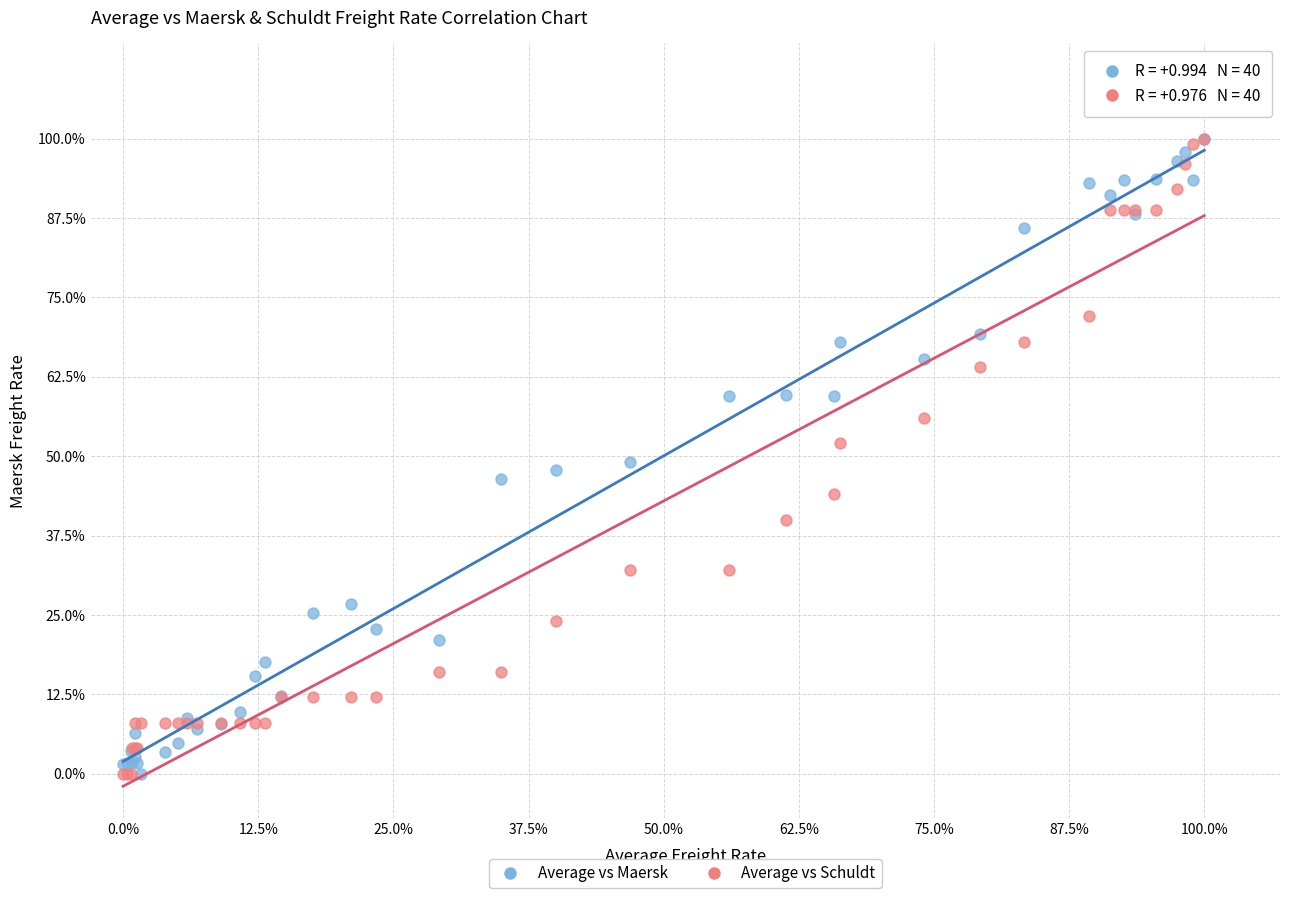

What are all the series names shown in the legend?

Average vs Maersk, Average vs Schuldt